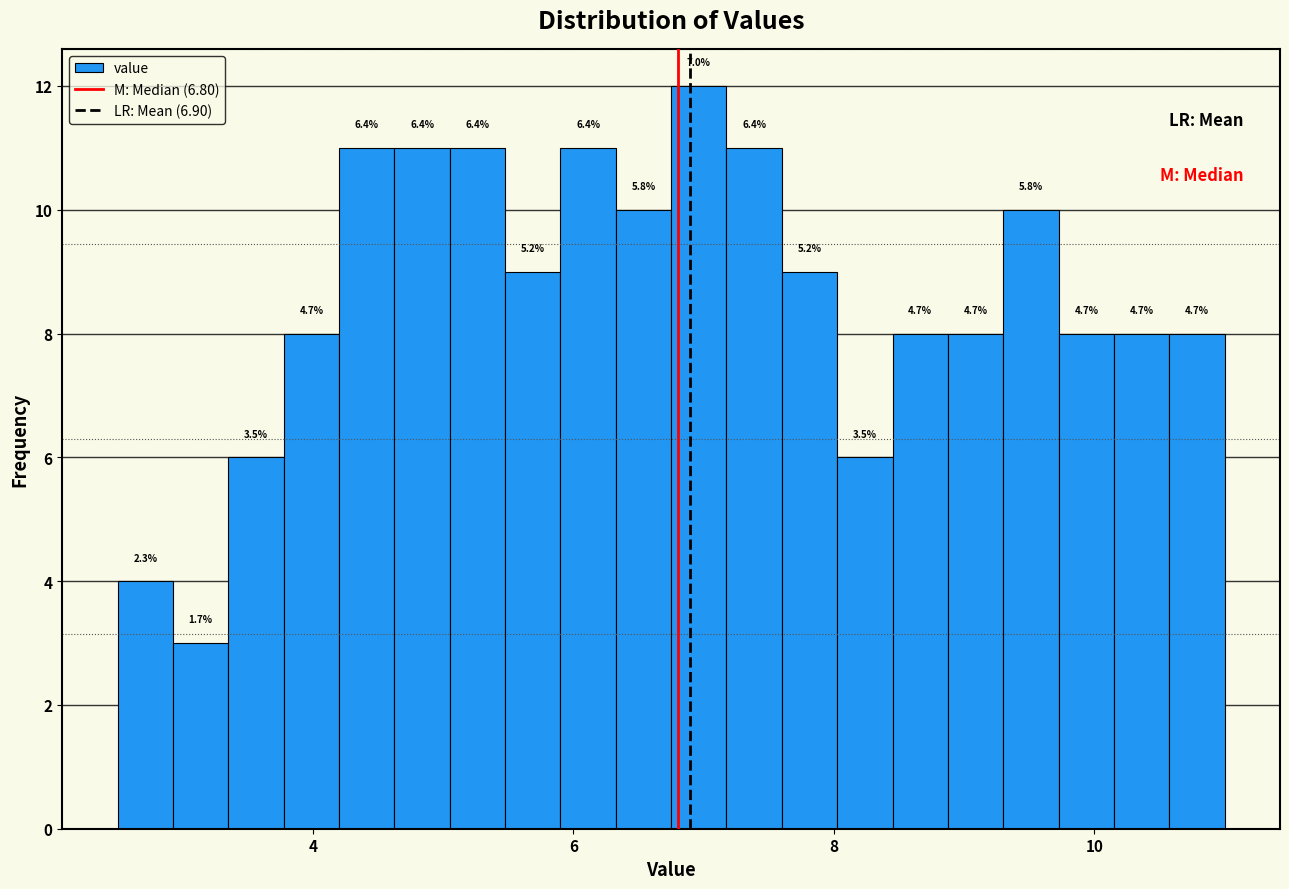

Read against the x-axis, roughly where is the centre of the tallest bar?

7.0